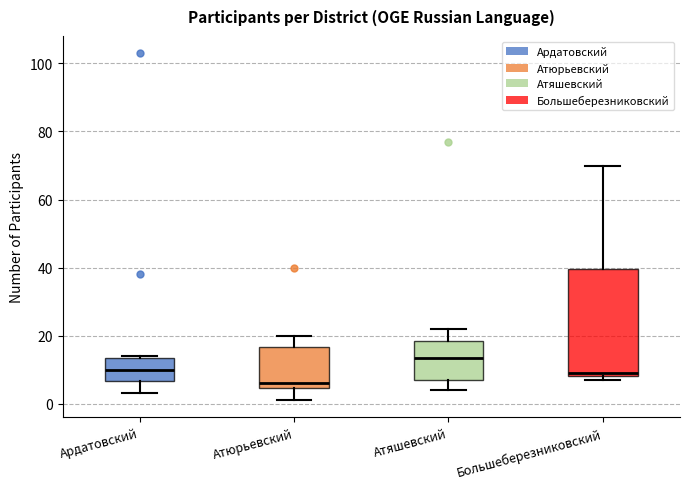

Which box is the tallest, from its lower edge to its upper edge?

Большеберезниковский